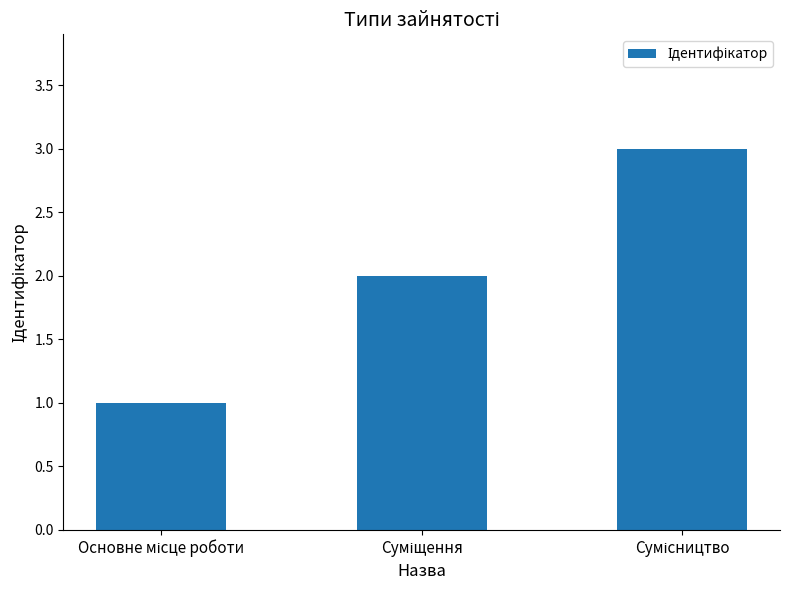

What is the sum of all values?

6